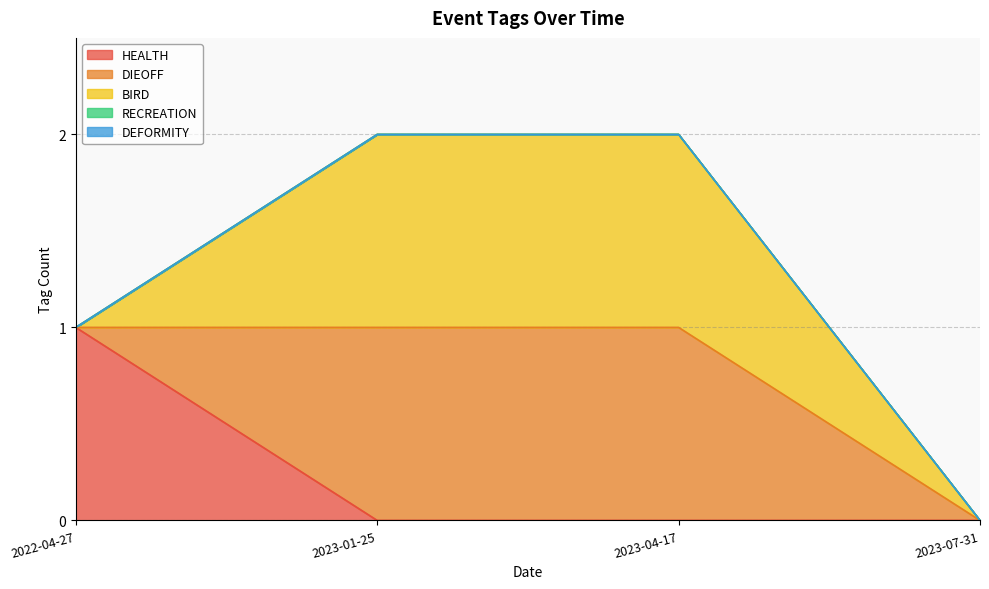

Reading right to left, list all the values displayed in this chart.

HEALTH: 2023-01-25=0	2023-04-17=0	2022-04-27=1	2023-07-31=0
DIEOFF: 2023-01-25=1	2023-04-17=1	2022-04-27=0	2023-07-31=0
BIRD: 2023-01-25=1	2023-04-17=1	2022-04-27=0	2023-07-31=0
RECREATION: 2023-01-25=0	2023-04-17=0	2022-04-27=0	2023-07-31=0
DEFORMITY: 2023-01-25=0	2023-04-17=0	2022-04-27=0	2023-07-31=0